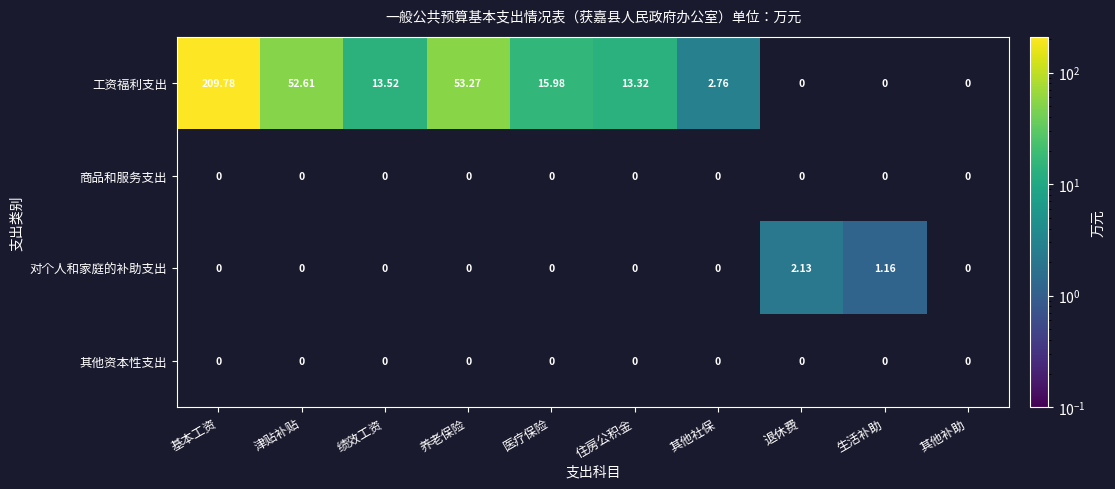

Is the value of 工资福利支出 at 其他社保 greater than the value of 对个人和家庭的补助支出 at 退休费?

Yes